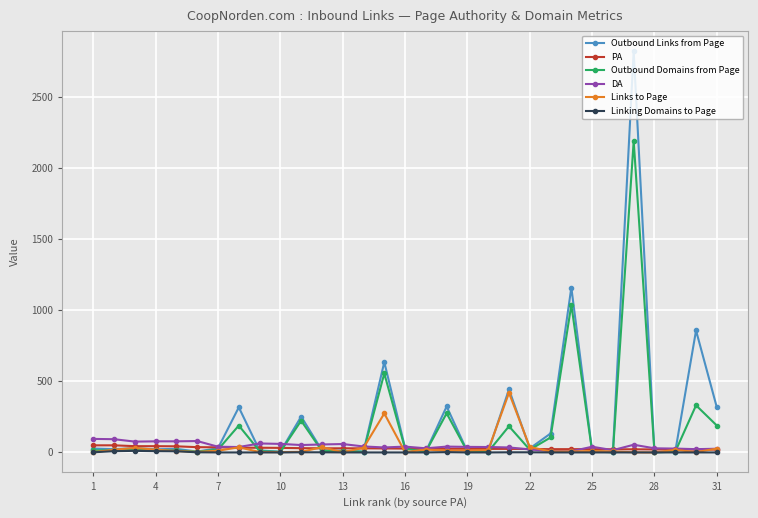

What is the maximum value for DA?

95